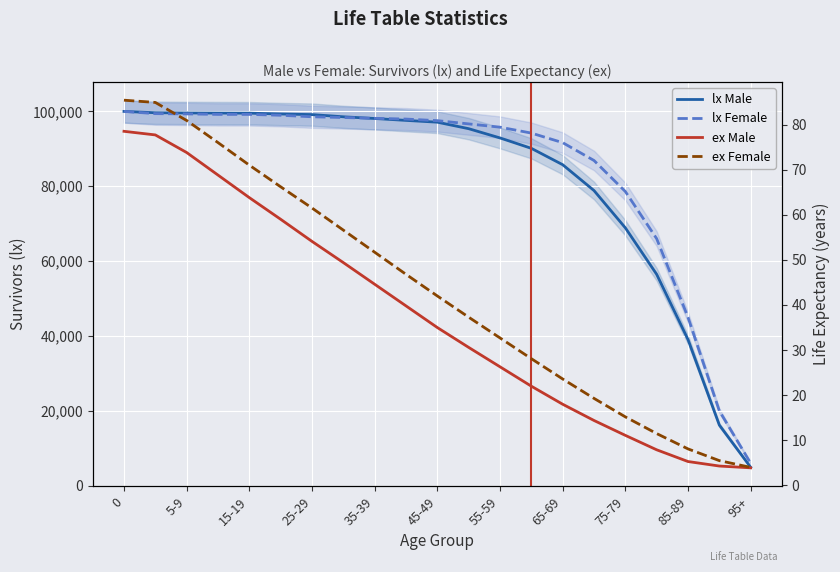

True or false: ex has more than 1 interior local peaks.

False